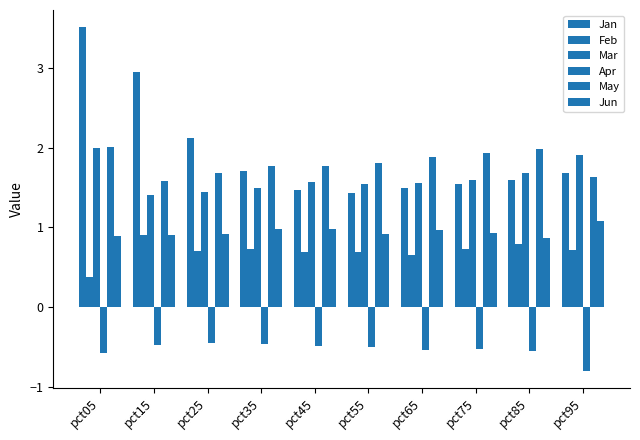

How many series are shown in this chart?

6